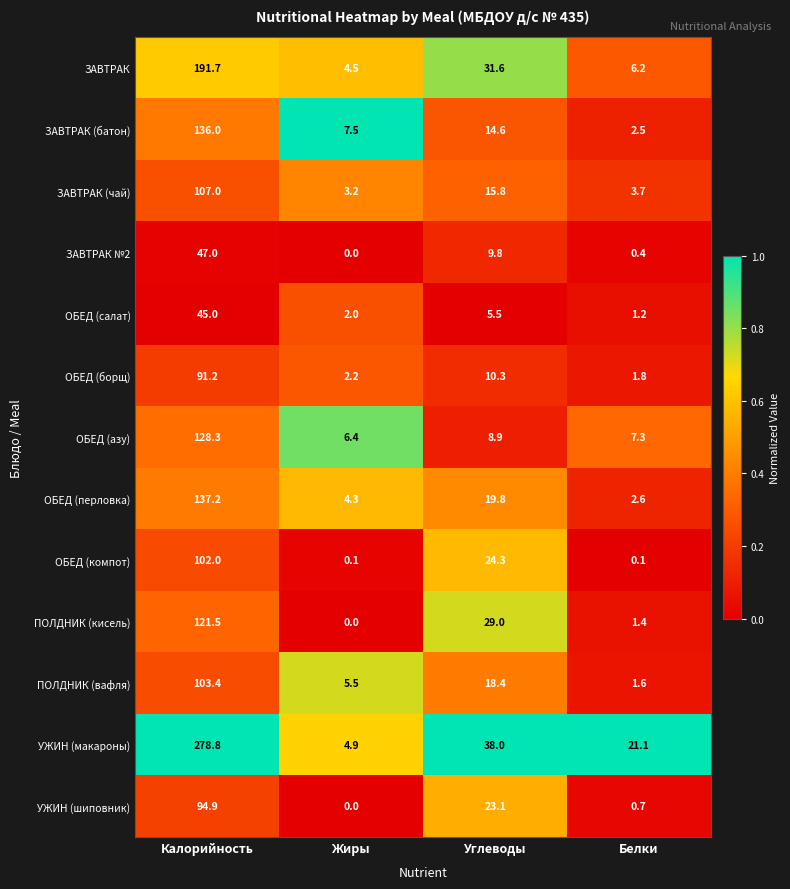

List the series in order of their peak value, lowest first.

ОБЕД (салат), ЗАВТРАК №2, ОБЕД (борщ), УЖИН (шиповник), ОБЕД (компот), ПОЛДНИК (вафля), ЗАВТРАК (чай), ПОЛДНИК (кисель), ОБЕД (азу), ЗАВТРАК (батон), ОБЕД (перловка), ЗАВТРАК, УЖИН (макароны)